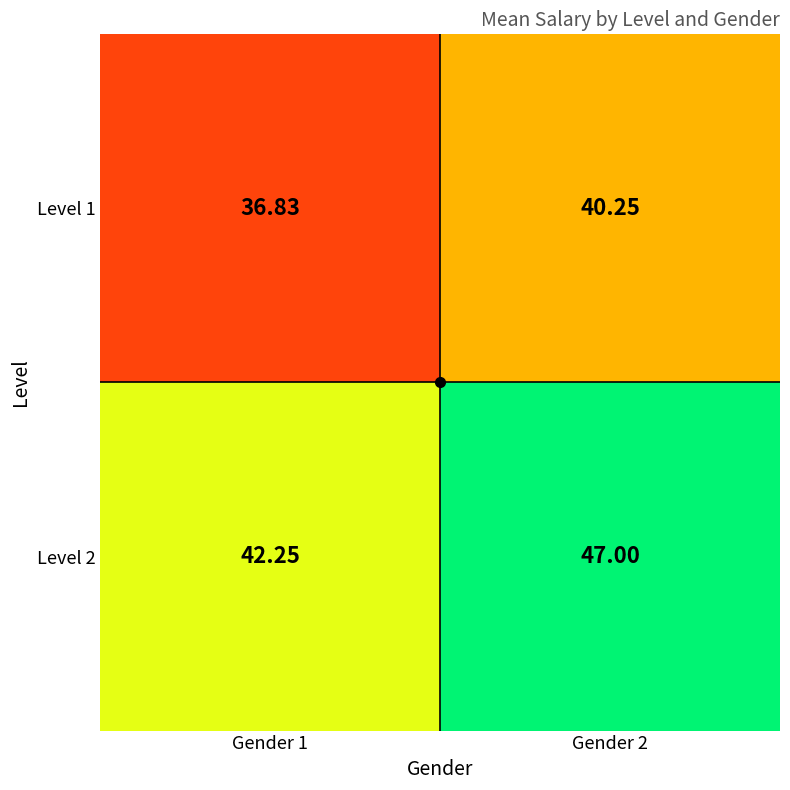

List the series in order of their overall mean, highest first.

Level 2, Level 1